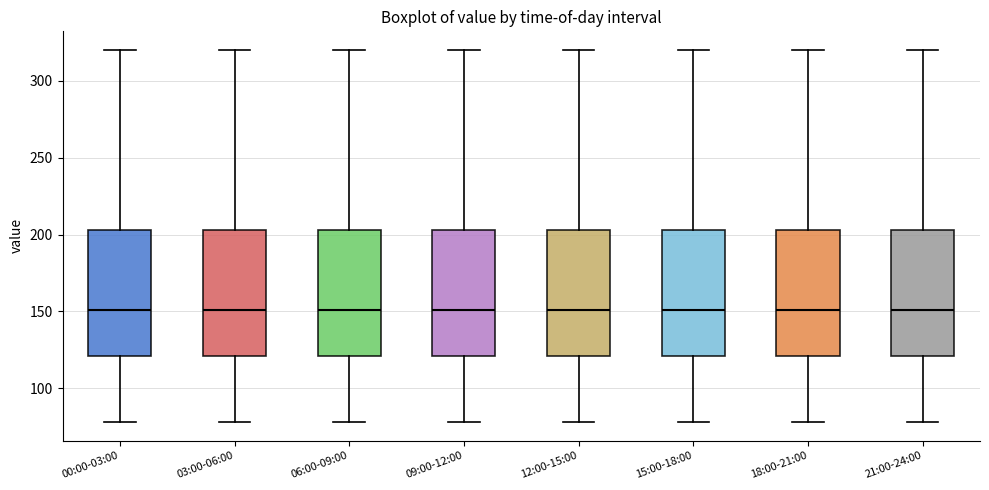

Reading left to right, read every box against the y-axis: the position of its median line, the range the box covers, and the ends of its whiskers. The values are not printed on the chart, so give them approximately, as read against the axis.

00:00-03:00: median 150, box 120 to 205, whiskers 80 to 320
03:00-06:00: median 150, box 120 to 205, whiskers 80 to 320
06:00-09:00: median 150, box 120 to 205, whiskers 80 to 320
09:00-12:00: median 150, box 120 to 205, whiskers 80 to 320
12:00-15:00: median 150, box 120 to 205, whiskers 80 to 320
15:00-18:00: median 150, box 120 to 205, whiskers 80 to 320
18:00-21:00: median 150, box 120 to 205, whiskers 80 to 320
21:00-24:00: median 150, box 120 to 205, whiskers 80 to 320